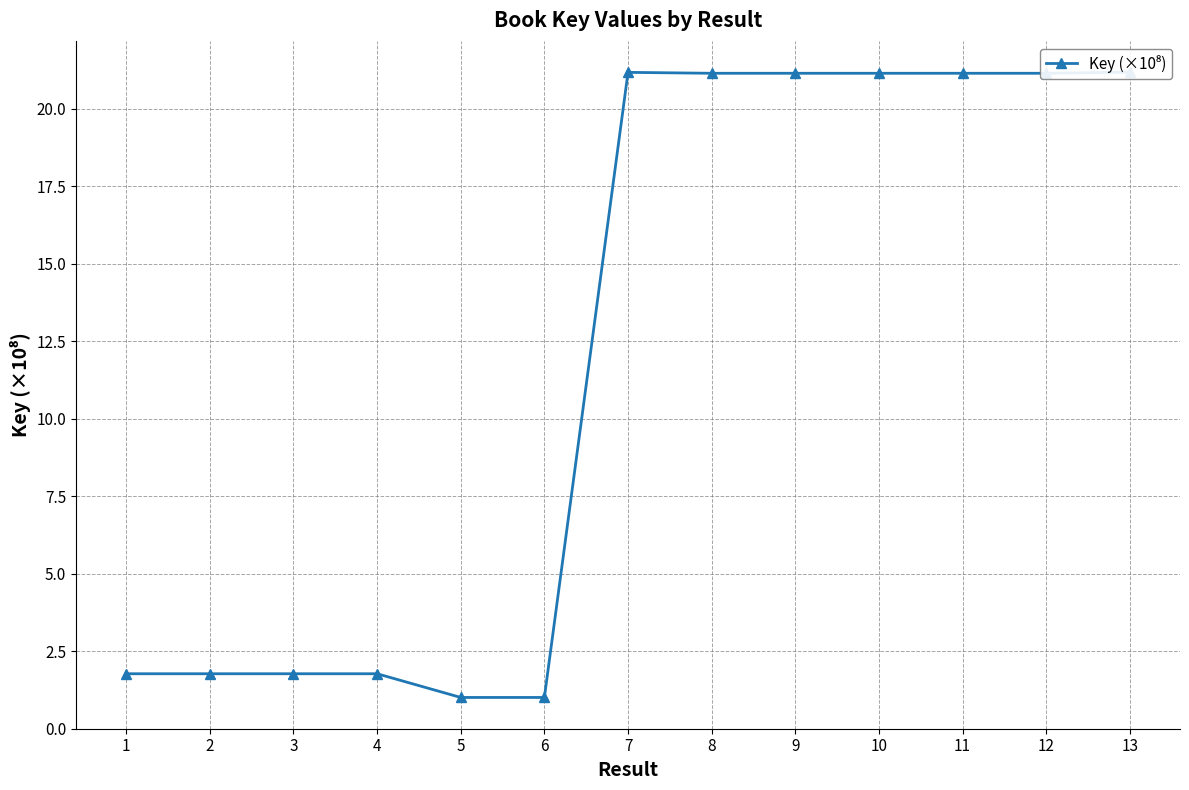

How many points are lower than both their immediate neighbors (excluding endpoints)?

4